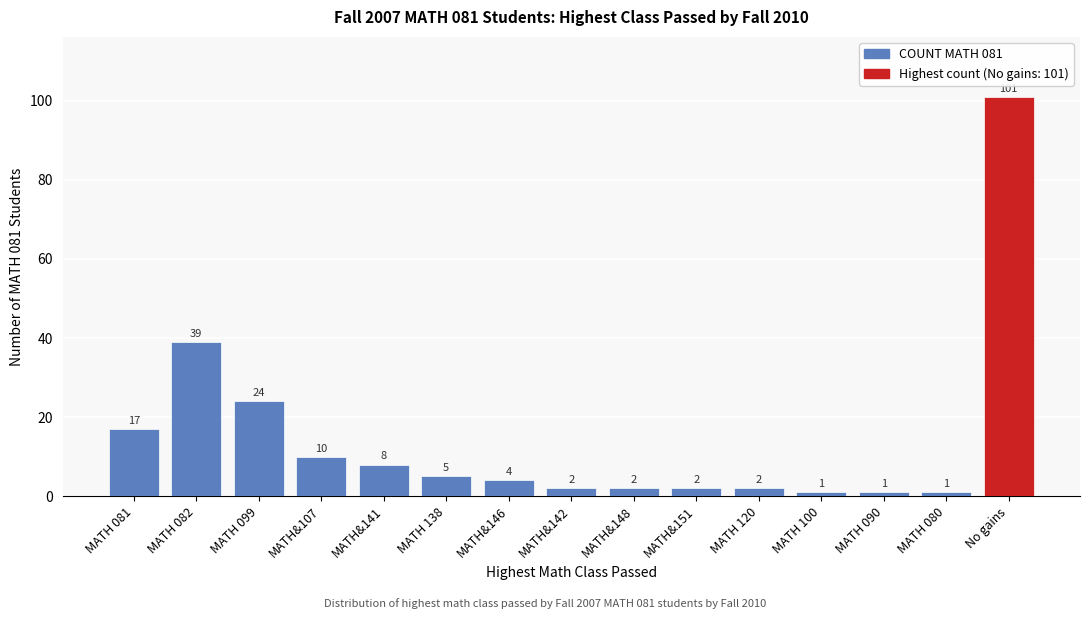

Reading left to right, list all the values displayed in this chart.

17	39	24	10	8	5	4	2	2	2	2	1	1	1	101